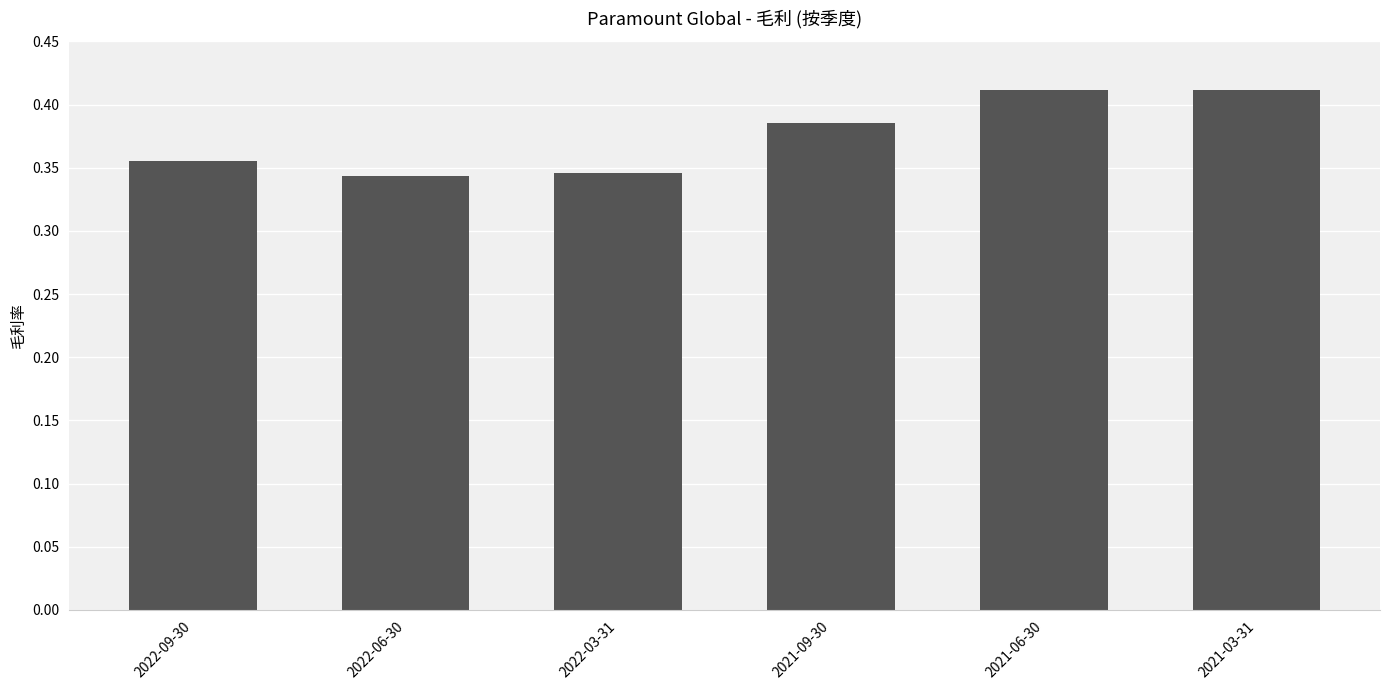

What is the label of the 6th bar from the left?

2021-03-31